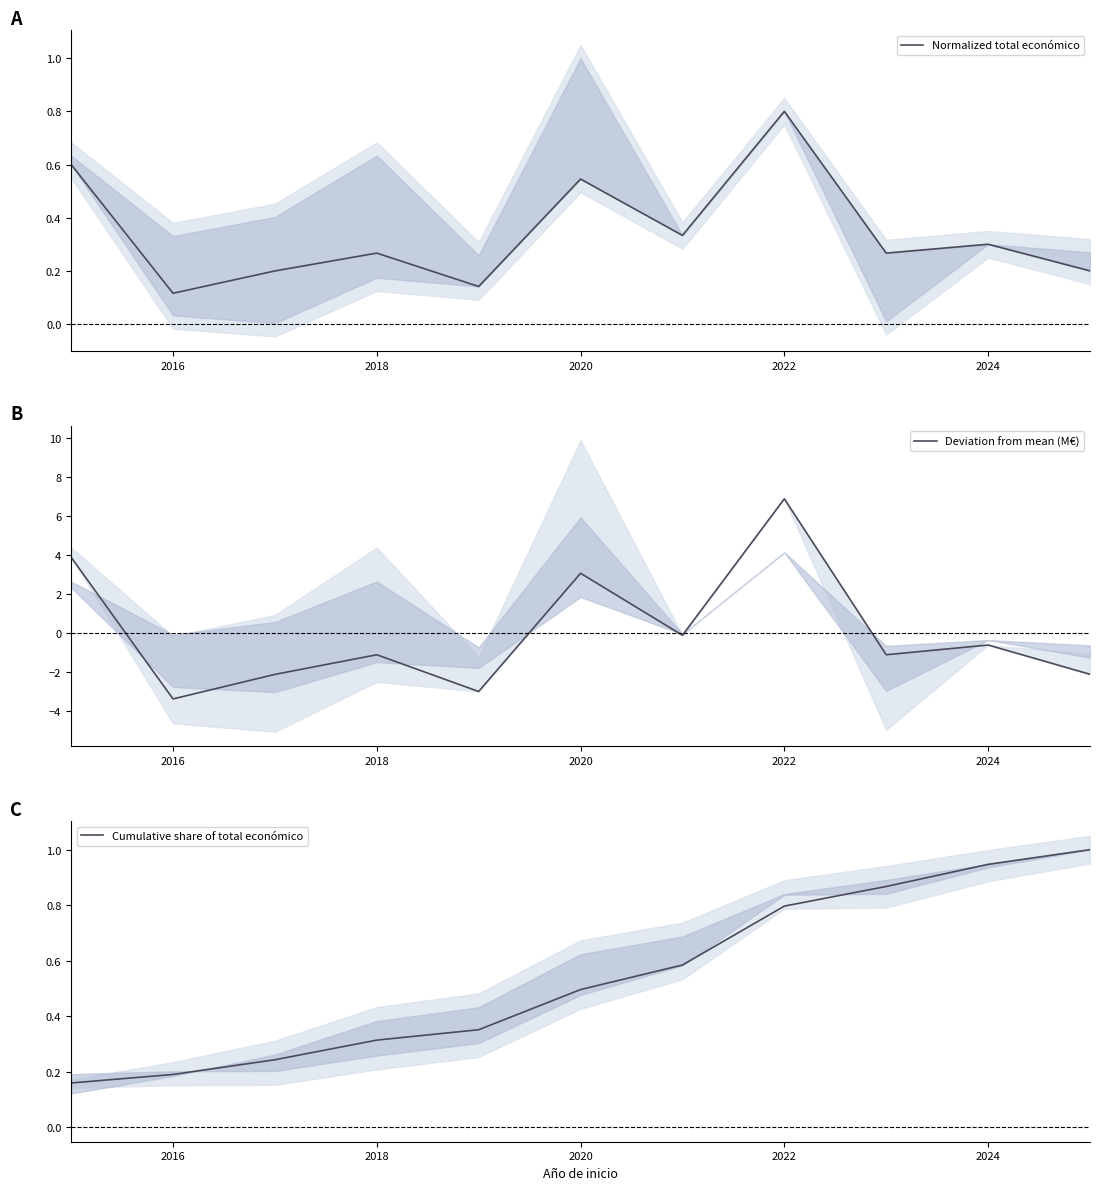

True or false: Cumulative share of total económico and Deviation from mean (M€) cross at least once.

True